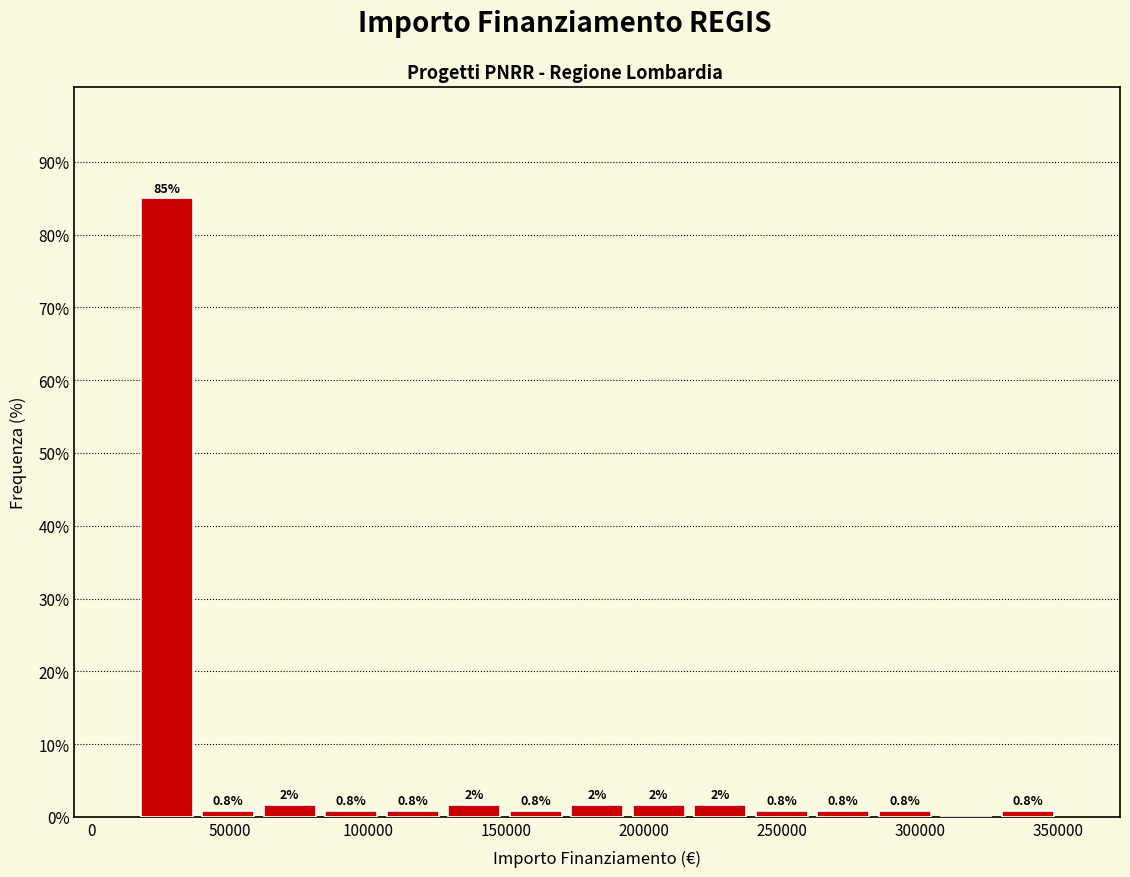

Which range on the x-axis has the tallest bar?

15000 to 40000